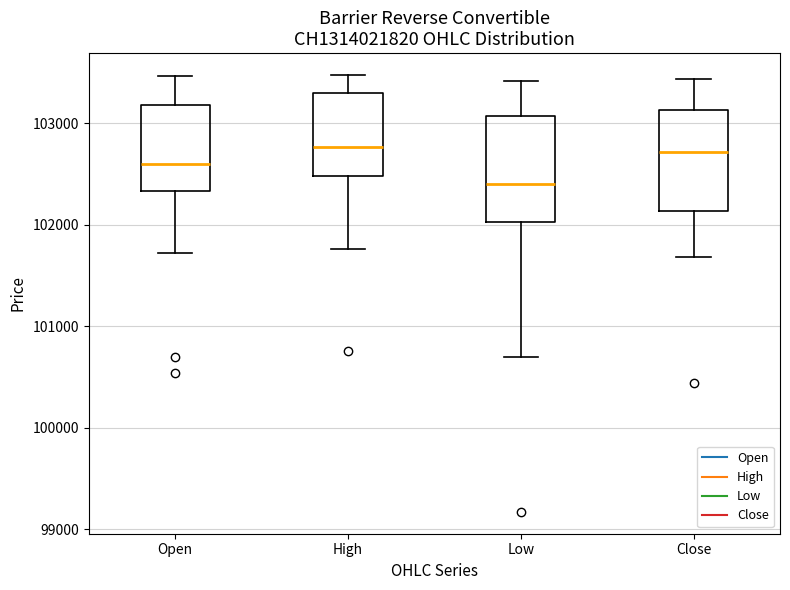

Where is the upper edge of the box for Close on the y-axis? The values are not printed on the chart, so give them approximately, as read against the axis.

103100